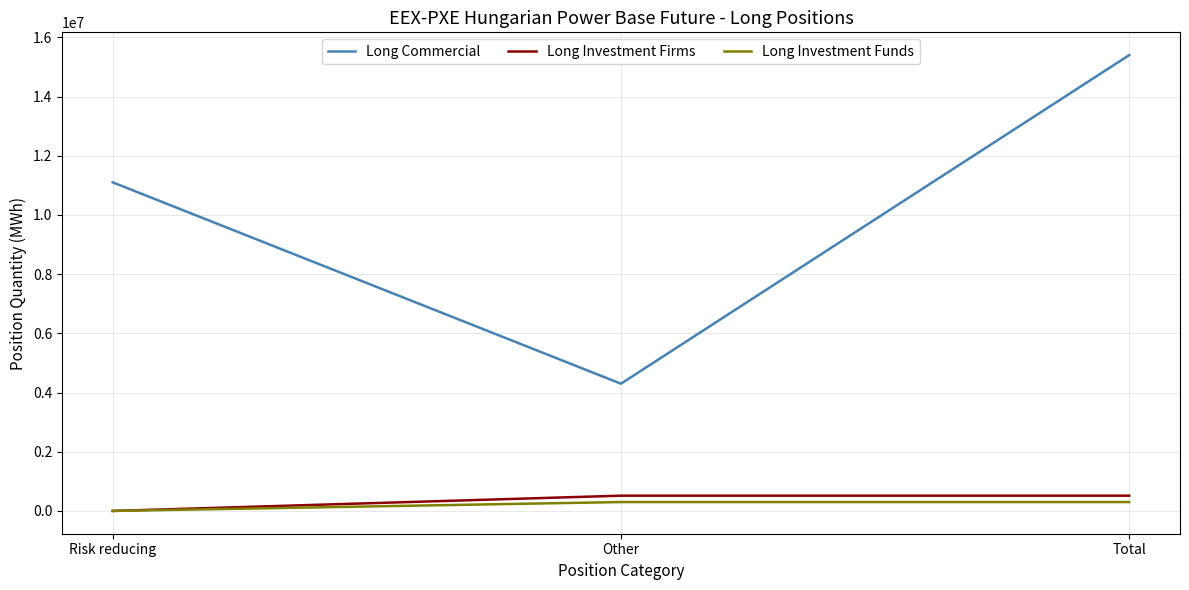

At which category does the chart reach its peak across all series?

Total